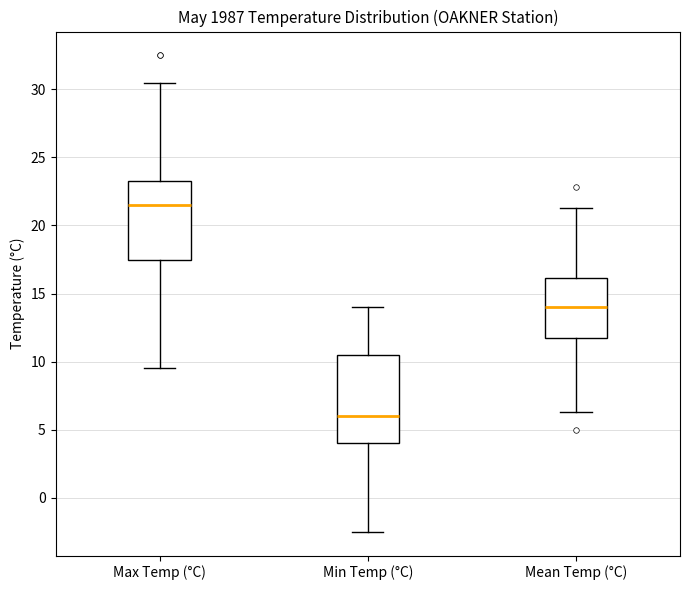

Where is the lower edge of the box for Mean Temp (°C) on the y-axis? The values are not printed on the chart, so give them approximately, as read against the axis.

12.0